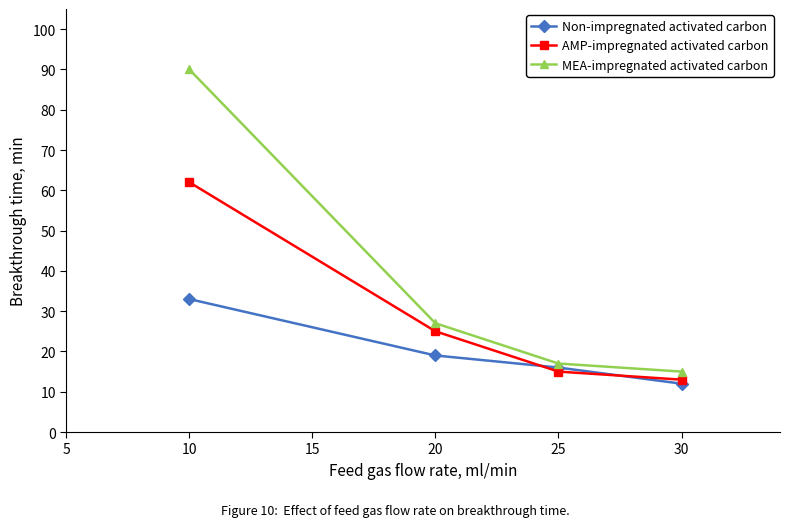

The value of AMP-impregnated activated carbon at 25 is 26. True or false?

False